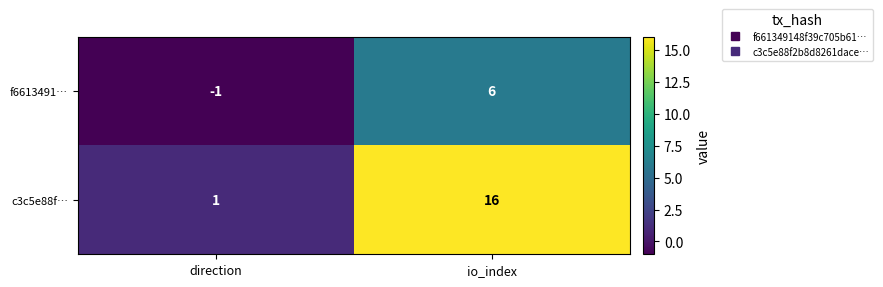

True or false: c3c5e88f… has a value of 26 at io_index.

False